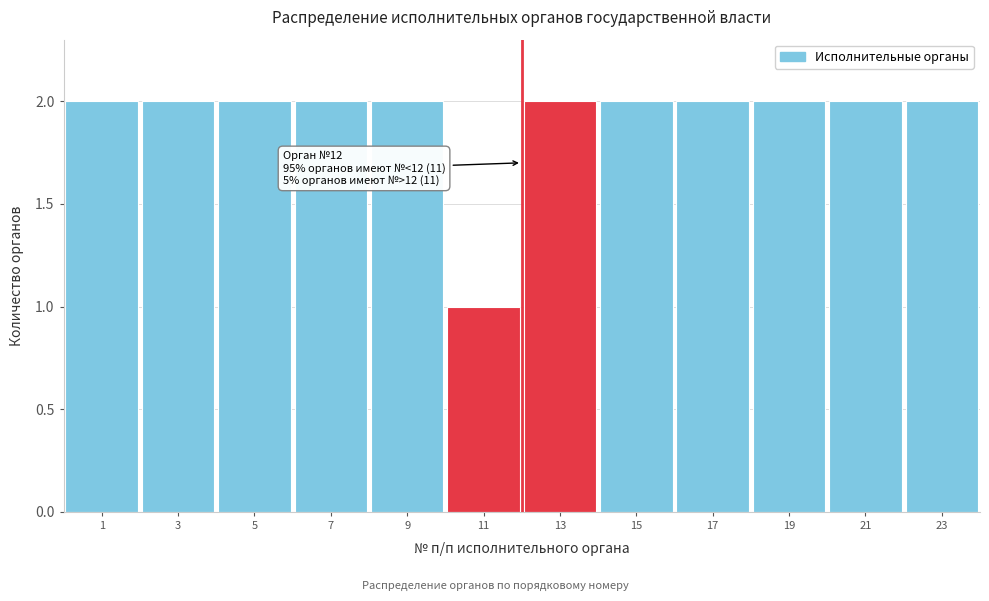

Reading left to right, extract all data points from this chart.

2	2	2	2	2	1	2	2	2	2	2	2